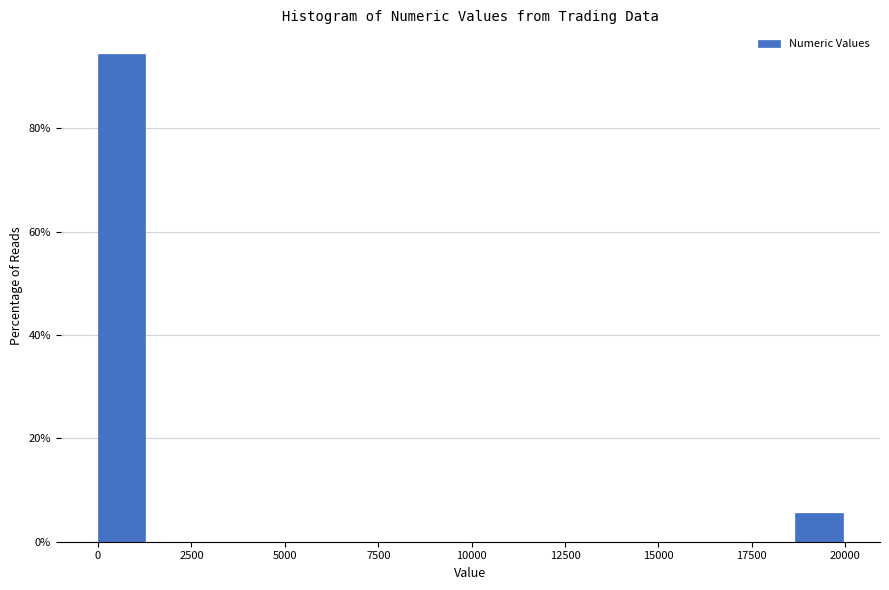

Around what value on the x-axis is the tallest bar? Give the approximate position of its centre, as read against the axis.

500